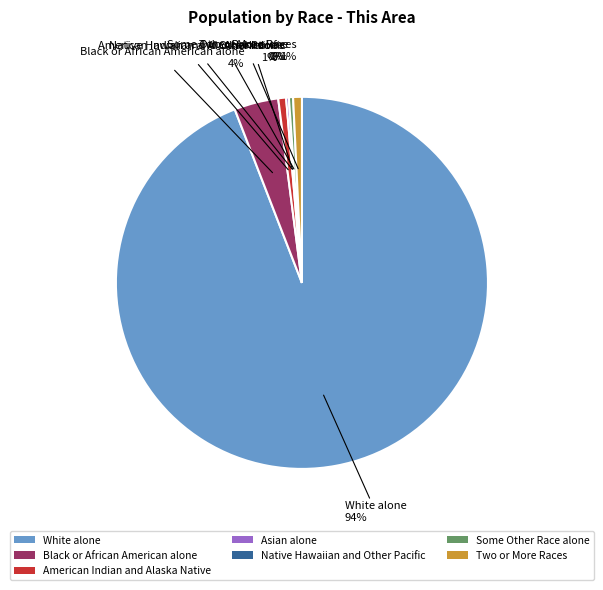

Does White alone account for over 50% of the chart?

Yes